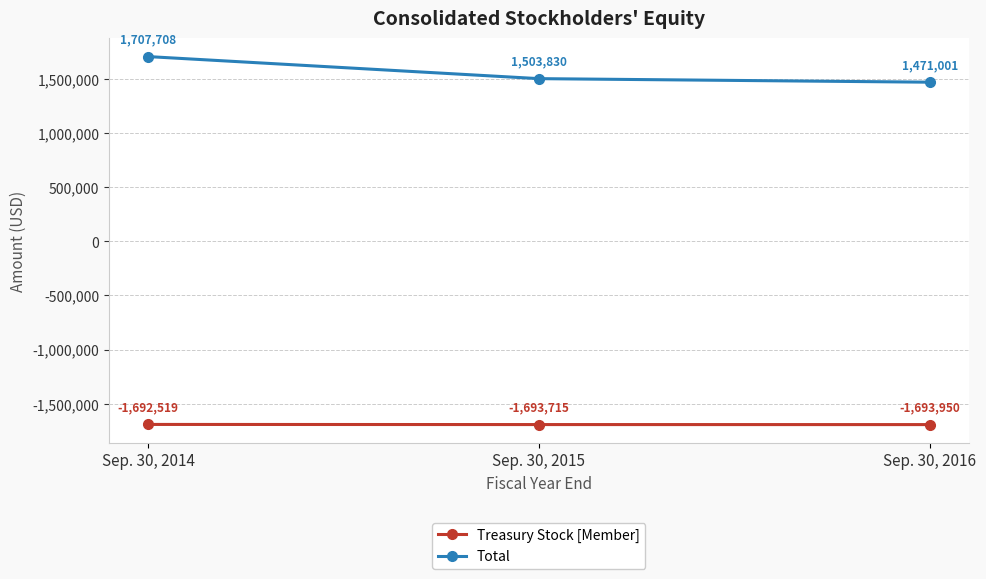

What is the minimum value shown in the chart?

-1693950